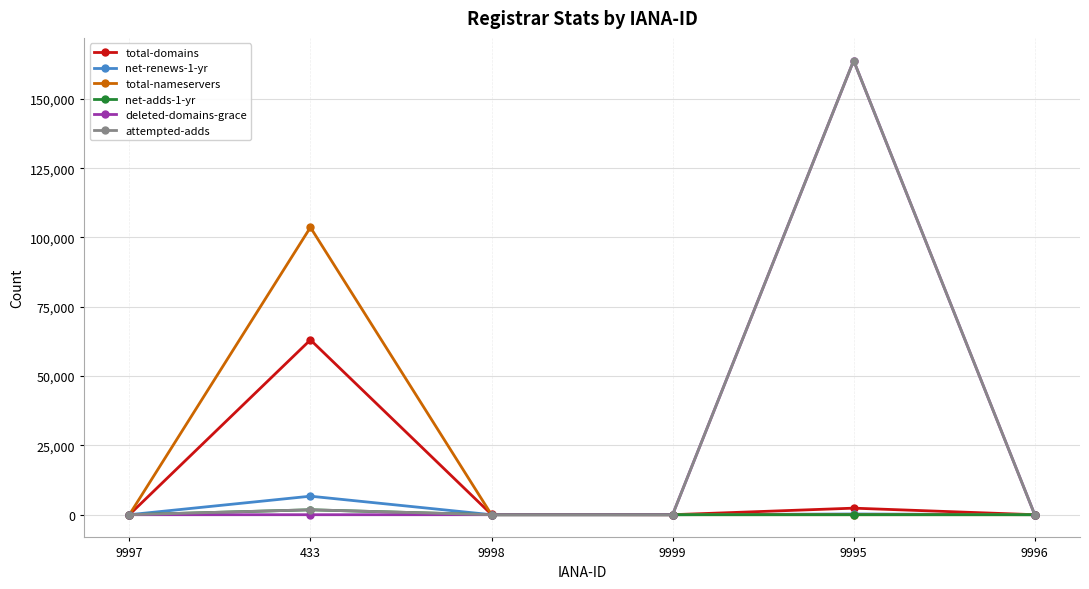

At how many categories does at least one series exceed 5152?

2